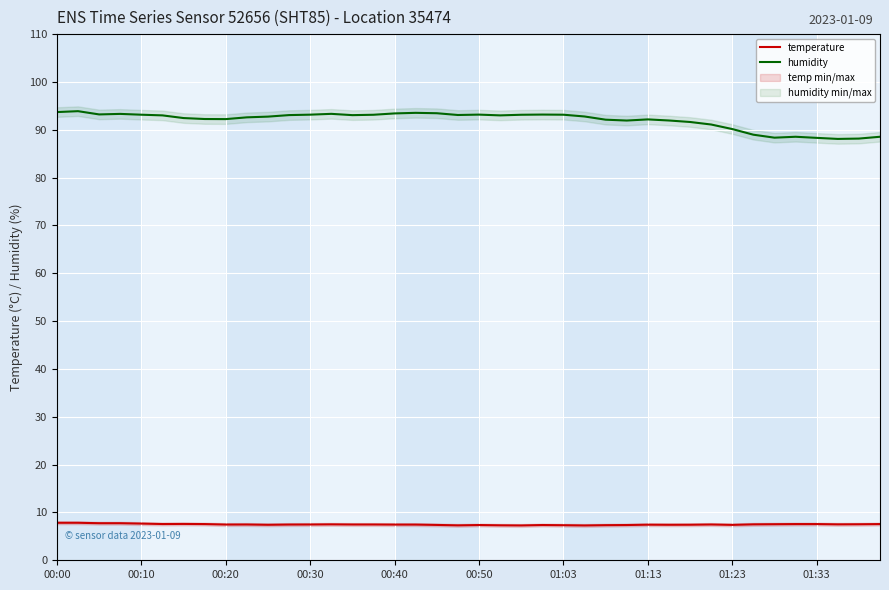

What is the value of the temperature point at the 27th from the left?

7.3